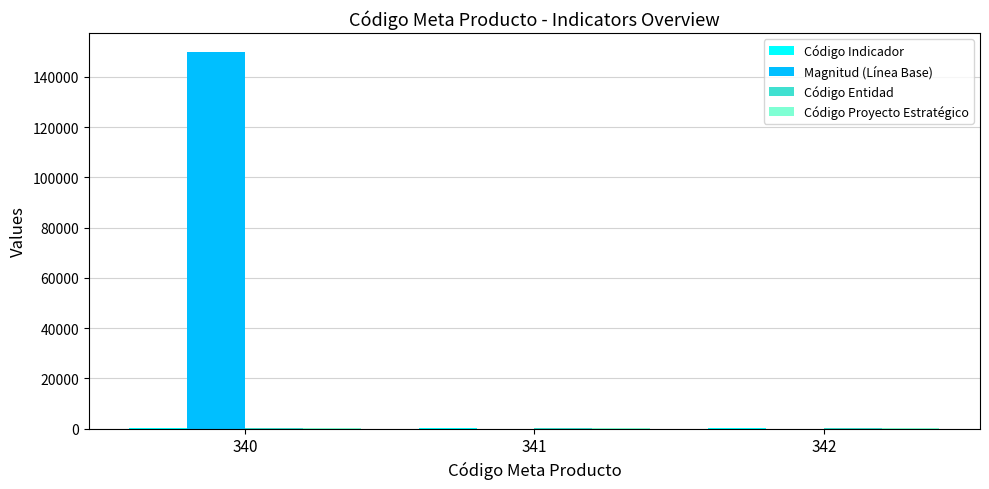

Which category has the highest value in the Magnitud (Línea Base) series?

340